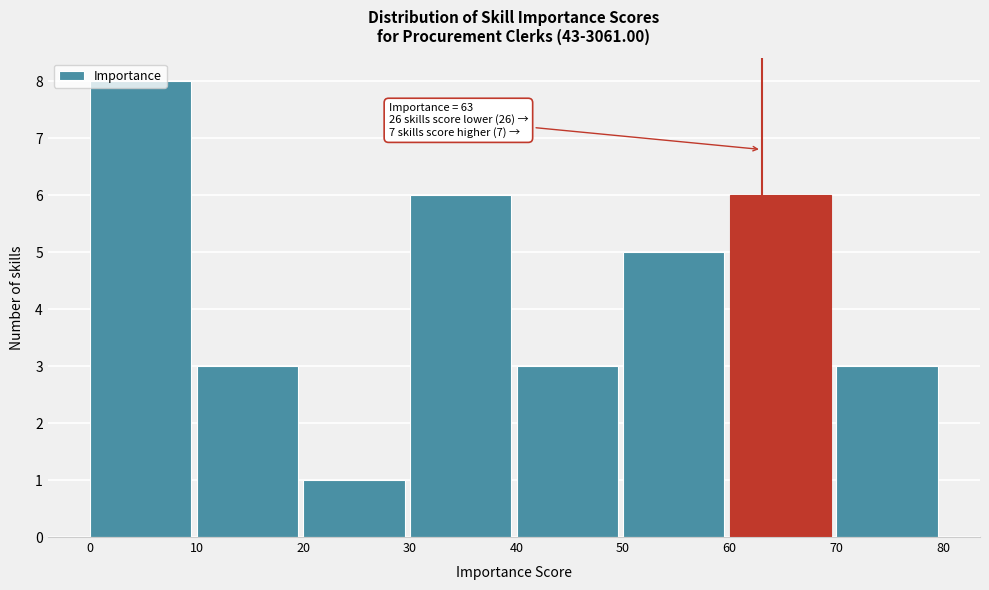

Which range on the x-axis has the tallest bar?

0 to 10